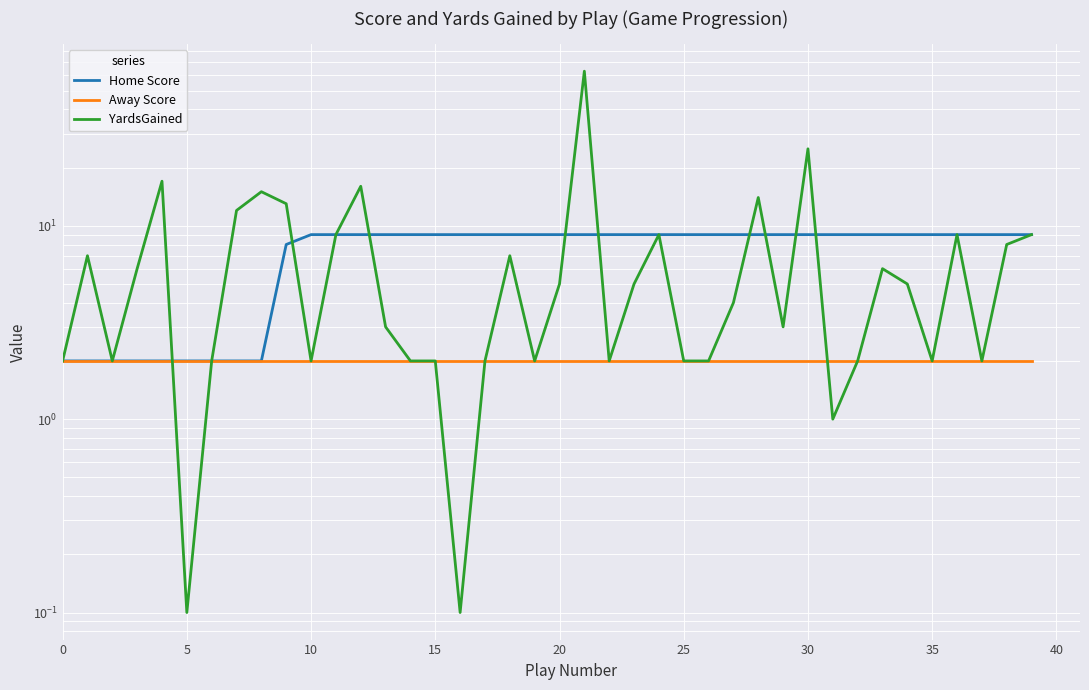

The YardsGained series shows 20.9 at 35. True or false?

False